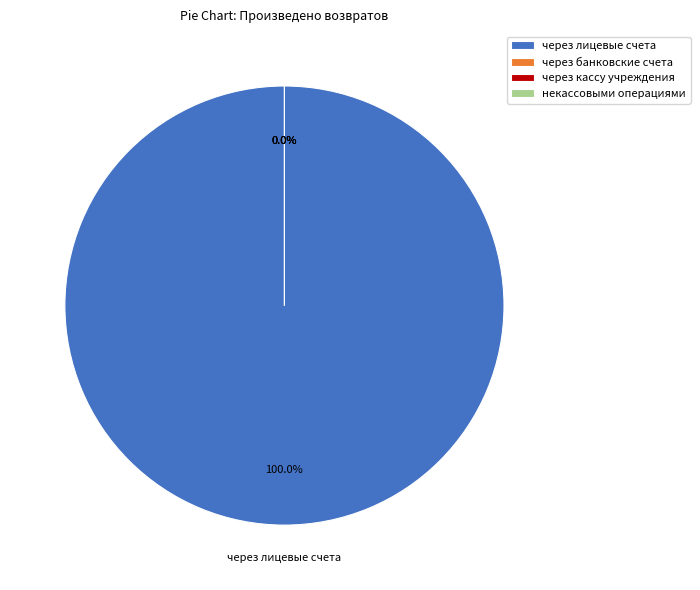

Which series has the largest range (max minus min)?

через лицевые счета